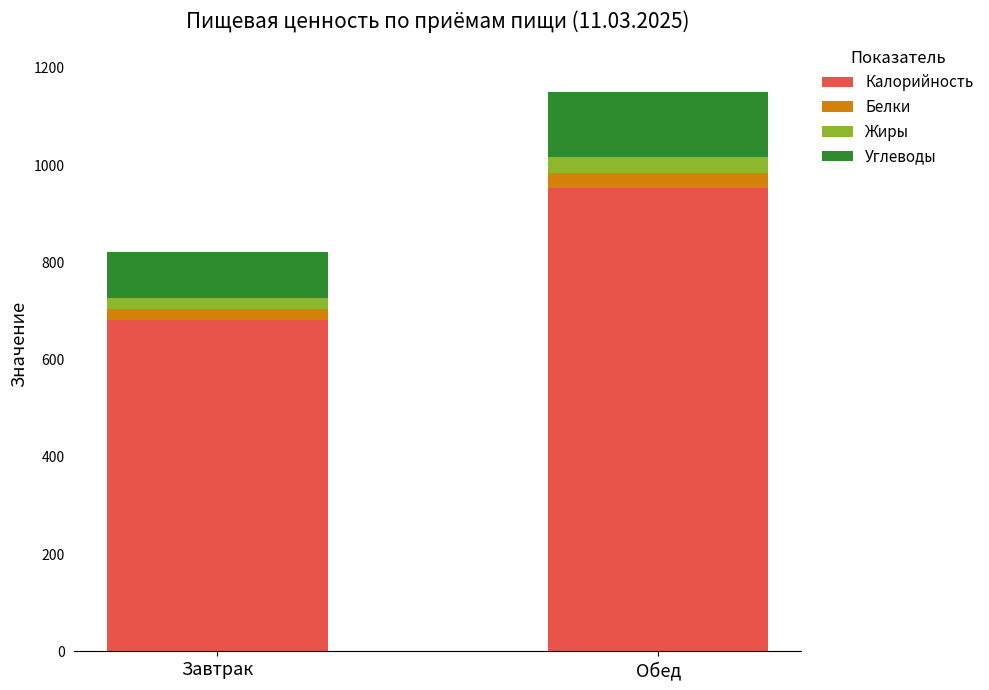

Which category has the highest value in the Калорийность series?

Обед